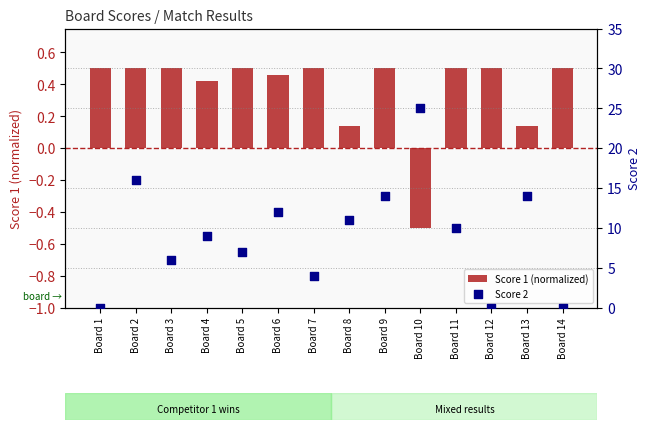

At how many categories does at least one series exceed 6?

9